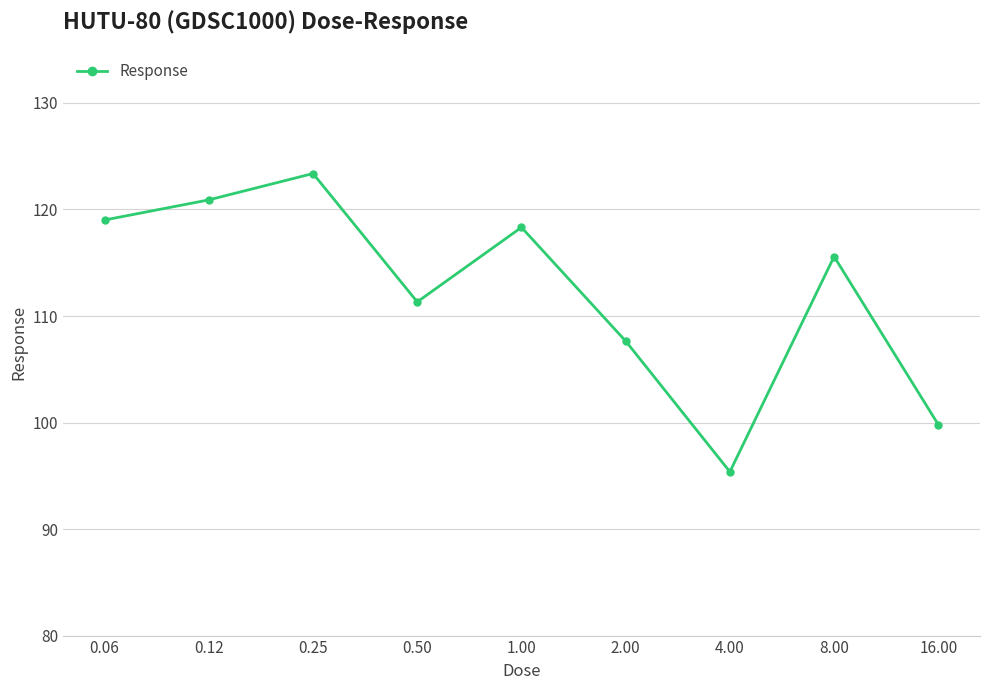

What is the maximum value shown in the chart?

123.4